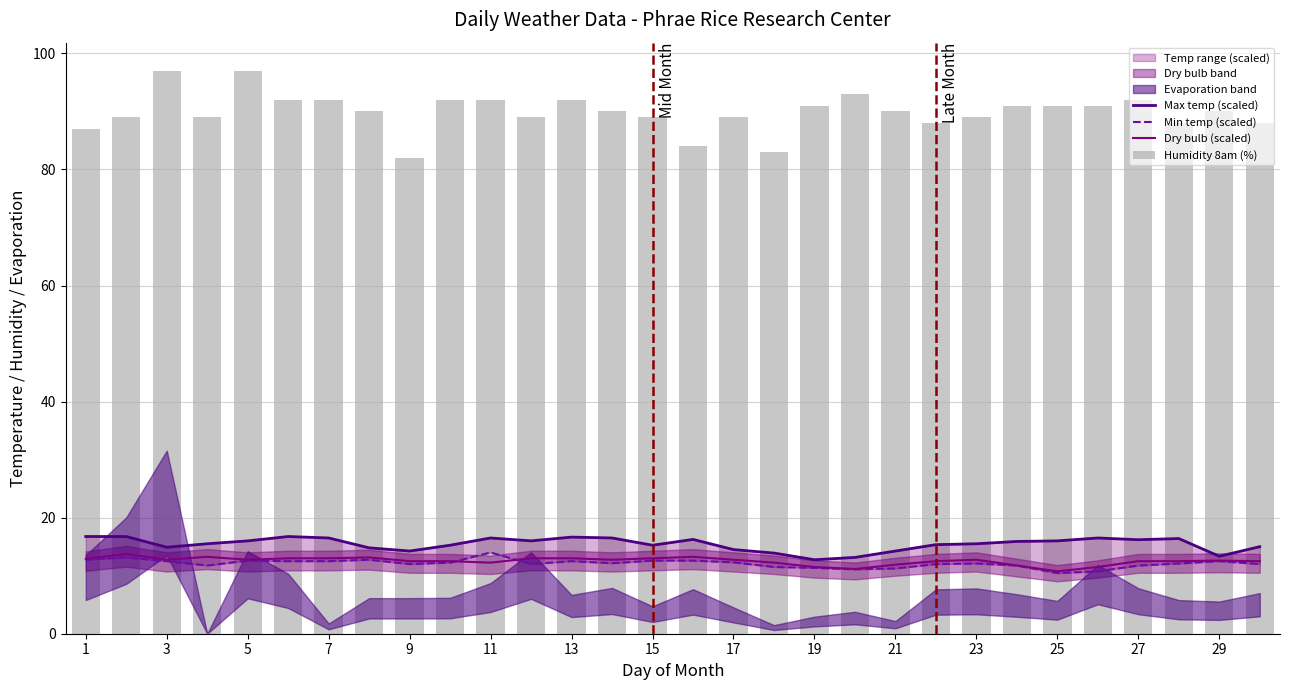

Rank the series at 13 from lowest to highest value.

Min temp (scaled), Dry bulb (scaled), Max temp (scaled), Humidity 8am (%)